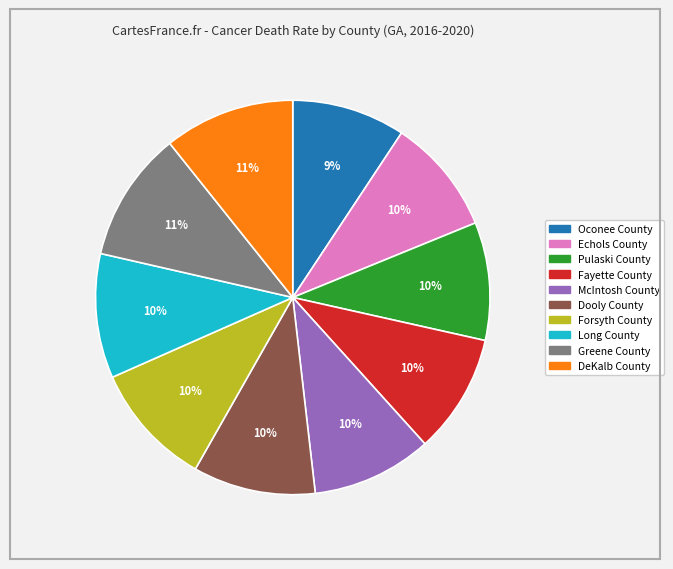

To the nearest percent, what is the average slice percentage?

10%